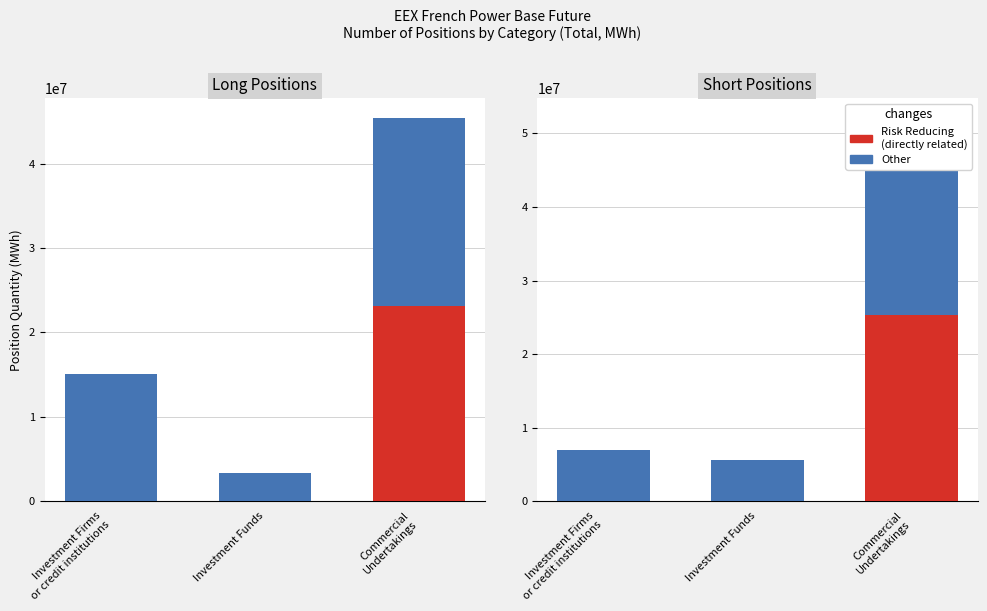

List the series in order of their overall mean, lowest first.

Risk Reducing, Other